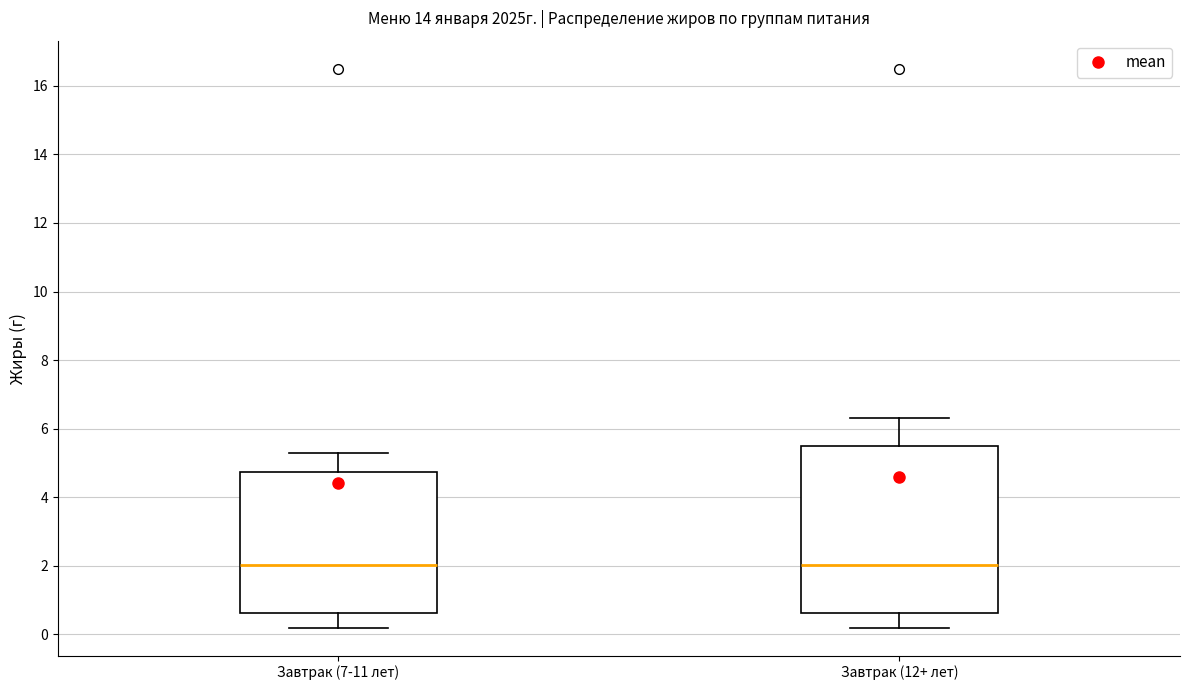

Comparing the boxes themselves (not the whiskers), which one is the tallest?

Завтрак (12+ лет)